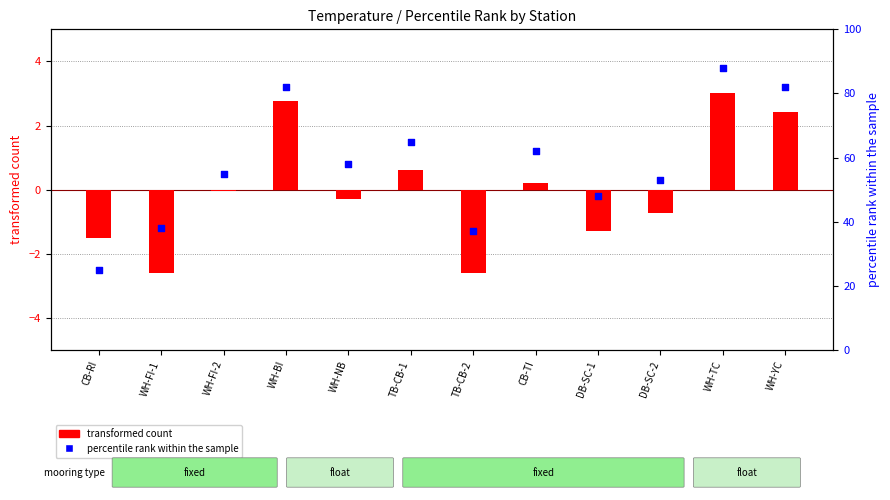

What are all the series names shown in the legend?

transformed count, percentile rank within the sample